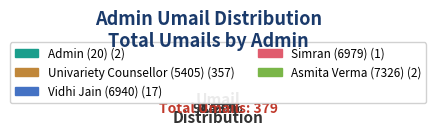

Is Univariety Counsellor (5405) the majority of the pie?

Yes